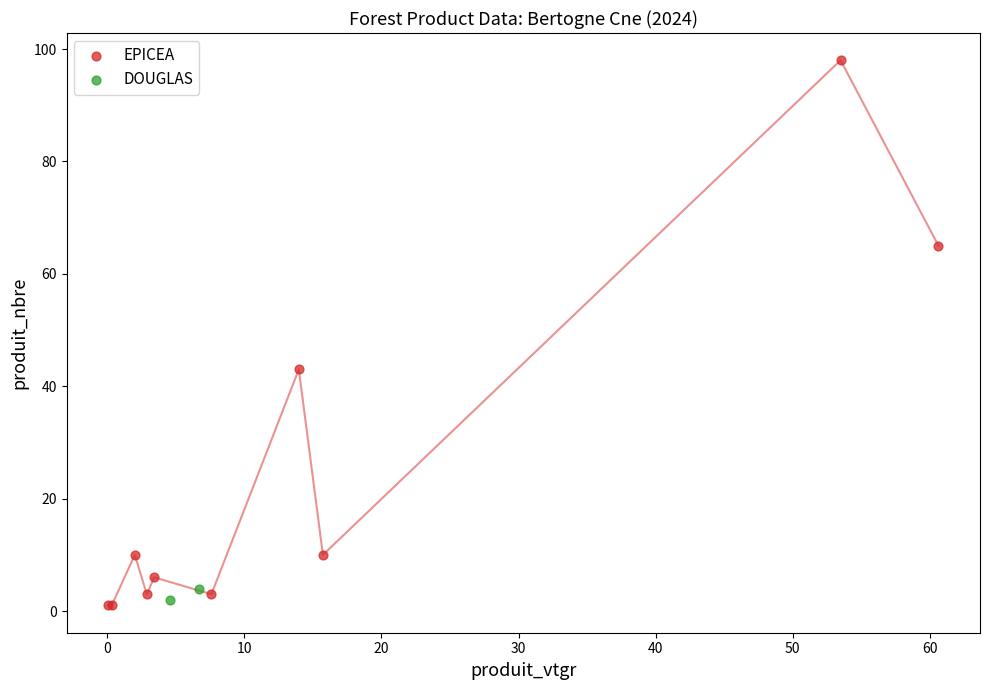

What are all the series names shown in the legend?

EPICEA, DOUGLAS